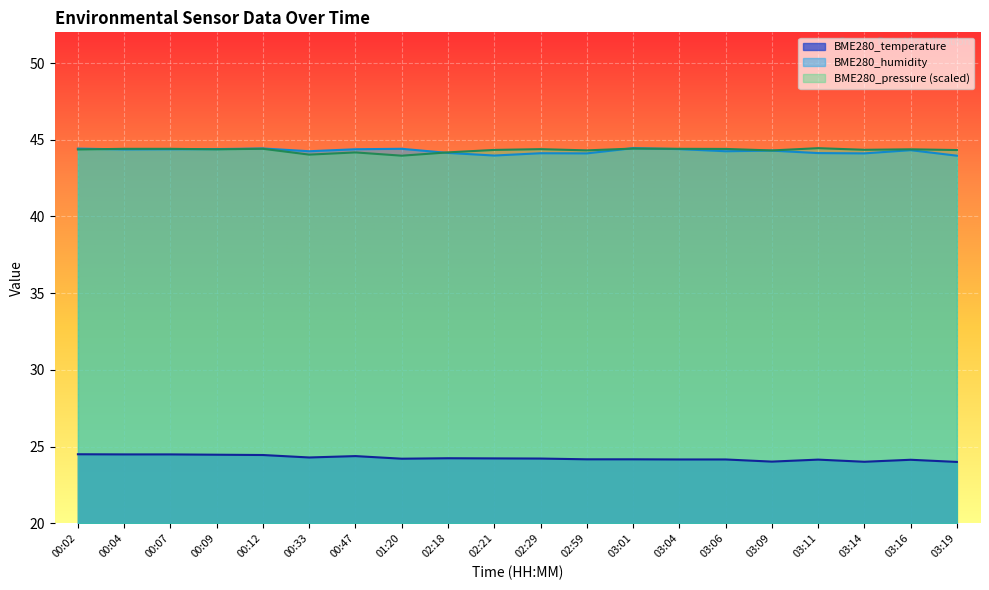

Where is the first local maximum for BME280_temperature?

00:47